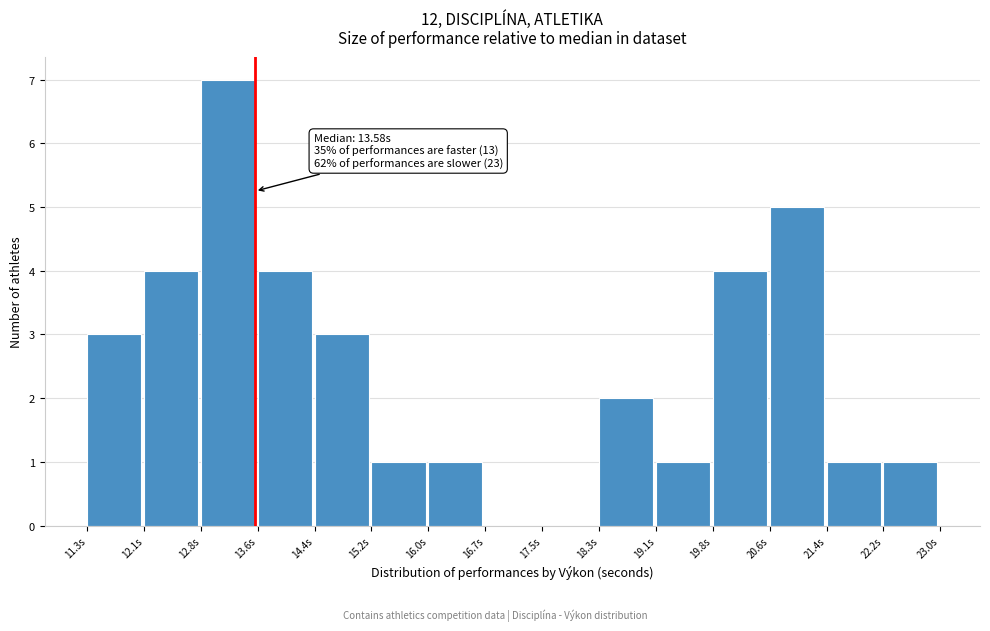

Which range on the x-axis has the tallest bar?

12.8 to 13.6